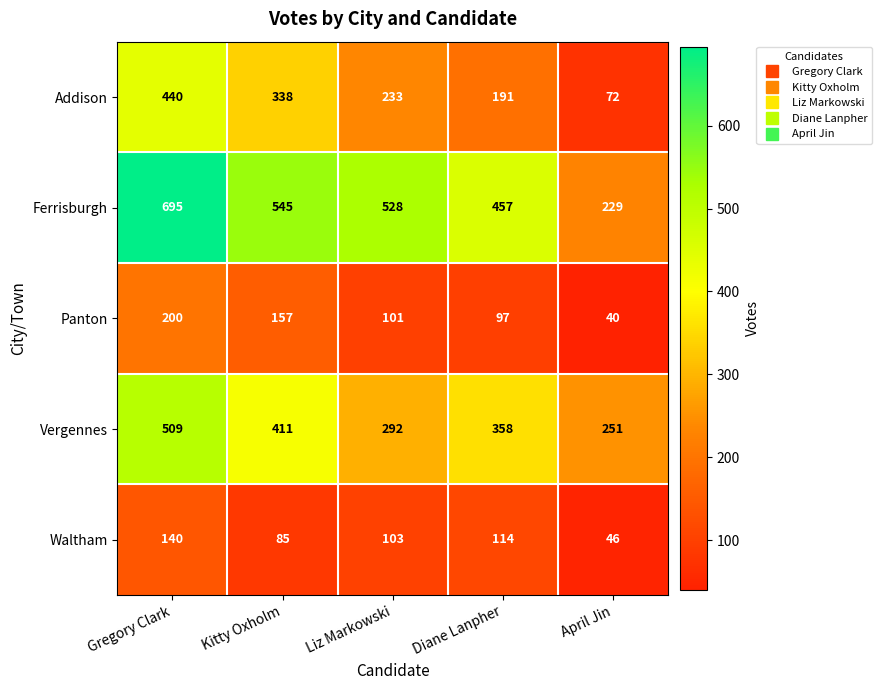

What is the difference between the second highest and second lowest values in the Waltham series?

29